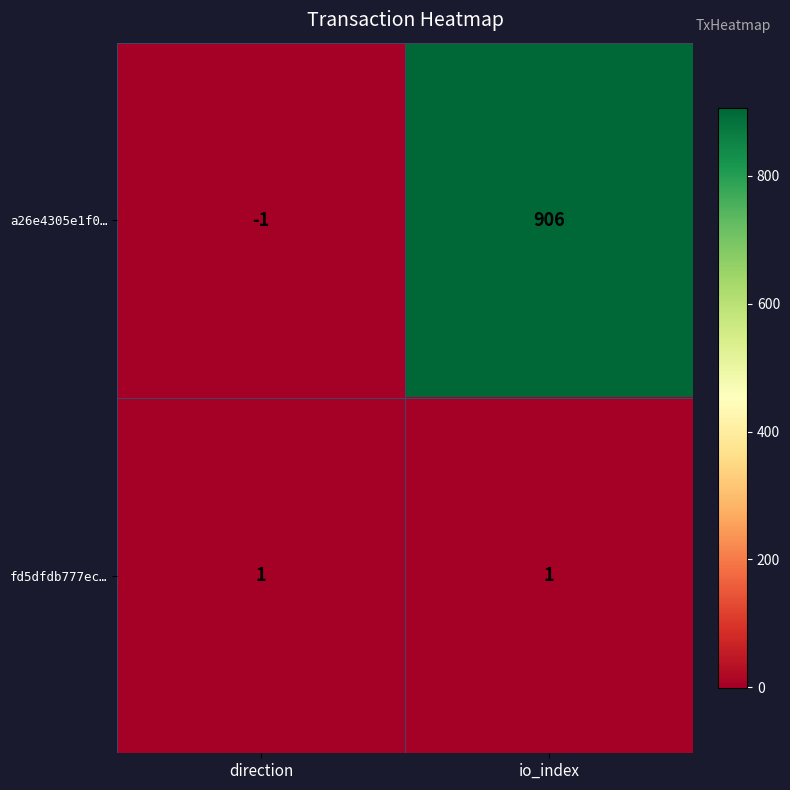

What is the difference between the maximum and minimum values in the a26e4305e1f0… series?

907